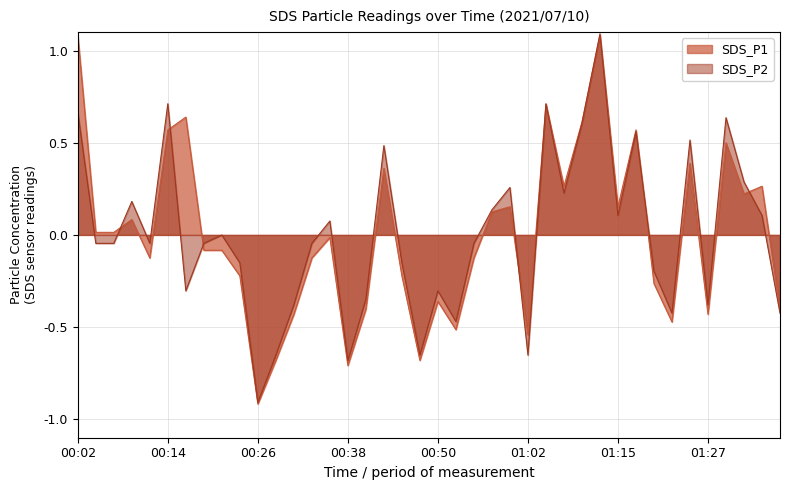

Reading right to left, list all the values displayed in this chart.

SDS_P1: 01:37=-0.4	01:34=0.3	01:32=0.2	01:29=0.5	01:27=-0.4	01:25=0.4	01:22=-0.5	01:20=-0.3	01:17=0.6	01:15=0.2	01:12=1.1	01:10=0.6	01:07=0.3	01:05=0.7	01:02=-0.5	01:00=0.2	00:57=0.1	00:55=-0.1	00:53=-0.5	00:50=-0.4	00:48=-0.7	00:45=-0.2	00:43=0.4	00:41=-0.4	00:38=-0.7	00:36=-0.0	00:33=-0.1	00:31=-0.4	00:28=-0.7	00:26=-0.9	00:23=-0.2	00:21=-0.1	00:19=-0.1	00:16=0.6	00:14=0.6	00:11=-0.1	00:09=0.1	00:06=0.0	00:04=0.0	00:02=1.1
SDS_P2: 01:37=-0.4	01:34=0.1	01:32=0.3	01:29=0.6	01:27=-0.4	01:25=0.5	01:22=-0.4	01:20=-0.2	01:17=0.6	01:15=0.1	01:12=1.1	01:10=0.6	01:07=0.2	01:05=0.7	01:02=-0.7	01:00=0.3	00:57=0.1	00:55=-0.0	00:53=-0.5	00:50=-0.3	00:48=-0.7	00:45=-0.2	00:43=0.5	00:41=-0.3	00:38=-0.7	00:36=0.1	00:33=-0.0	00:31=-0.4	00:28=-0.7	00:26=-0.9	00:23=-0.2	00:21=-0.0	00:19=-0.0	00:16=-0.3	00:14=0.7	00:11=-0.0	00:09=0.2	00:06=-0.0	00:04=-0.0	00:02=0.7